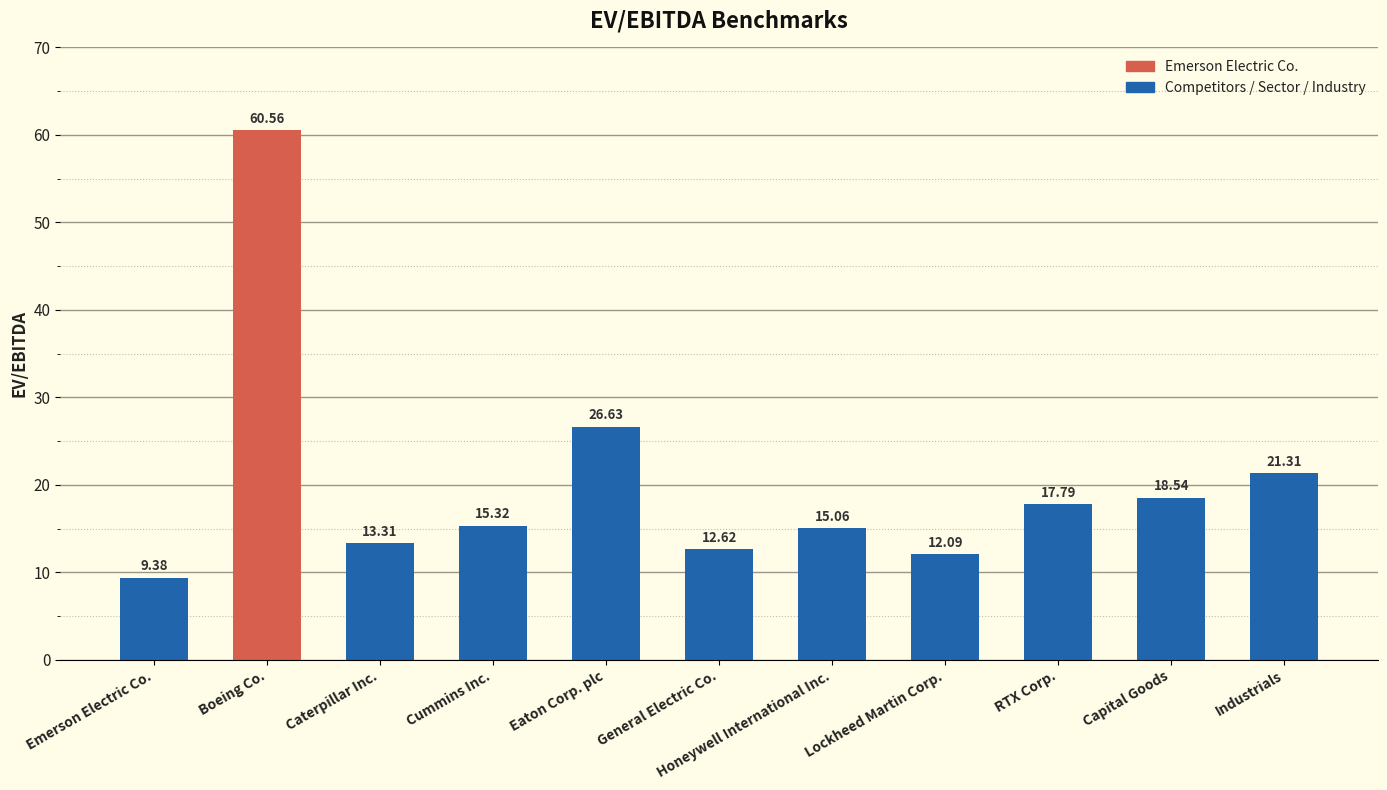

How many bars are there in total?

11